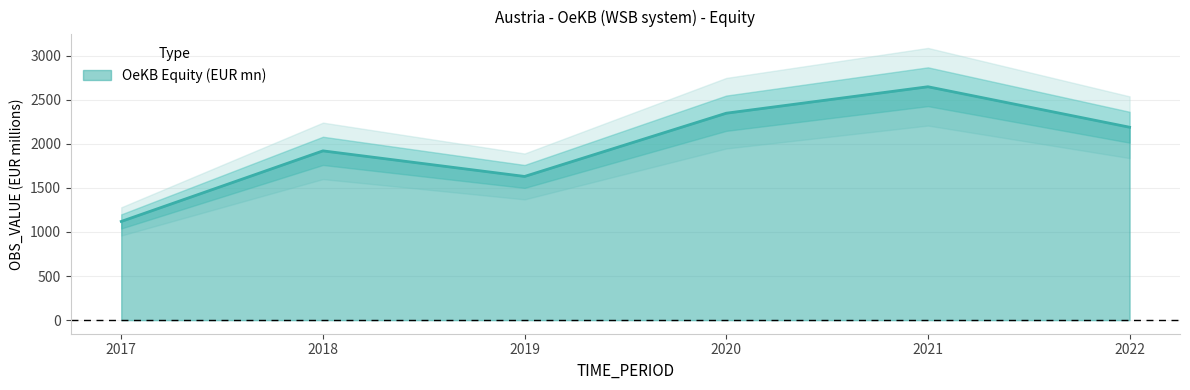

How many data points does each series have?

6